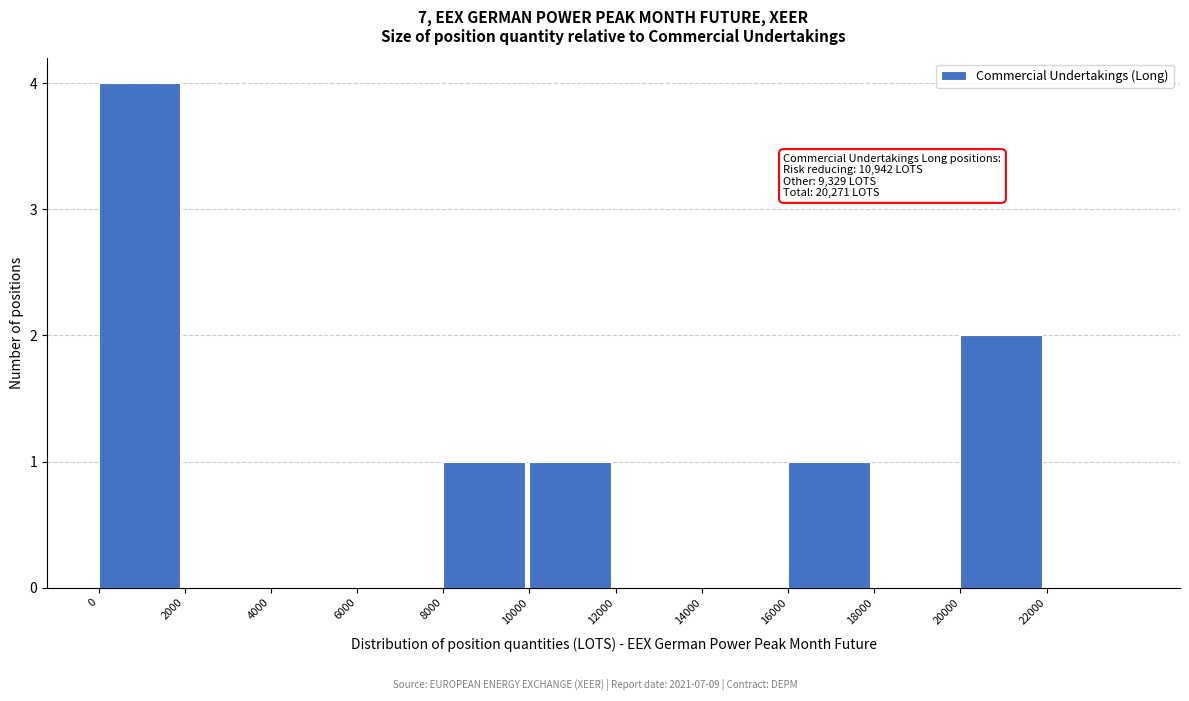

Which range on the x-axis has the tallest bar?

0 to 2000